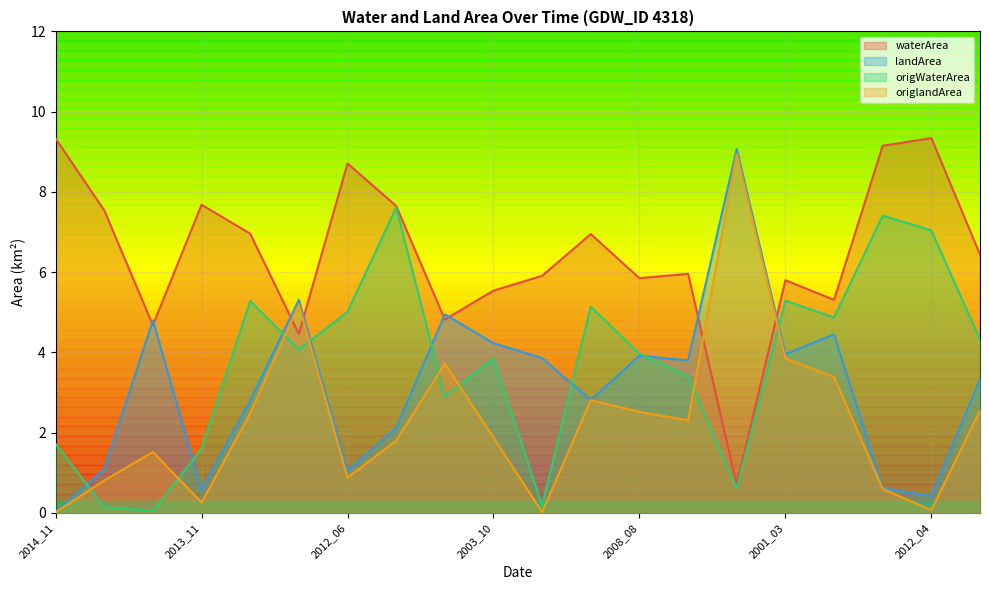

True or false: landArea has a value of 0.8 at 2012_04.

False